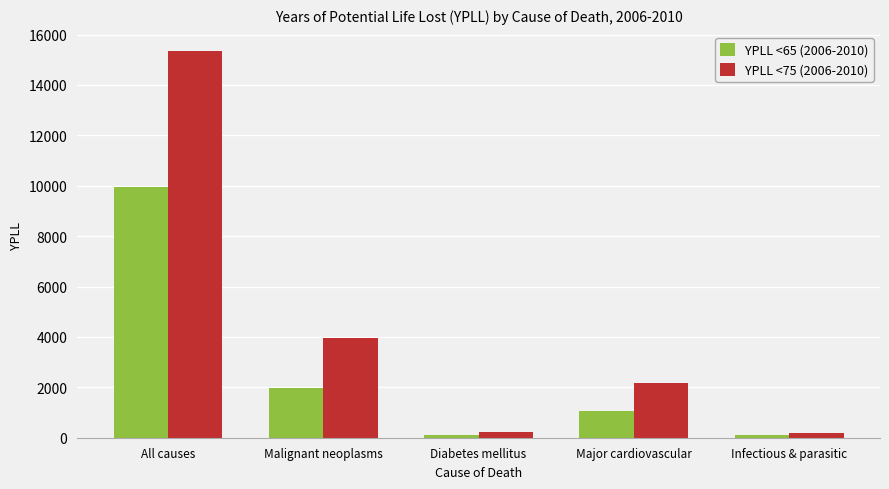

Is the value of YPLL <65 (2006-2010) at Major cardiovascular greater than the value of YPLL <75 (2006-2010) at All causes?

No